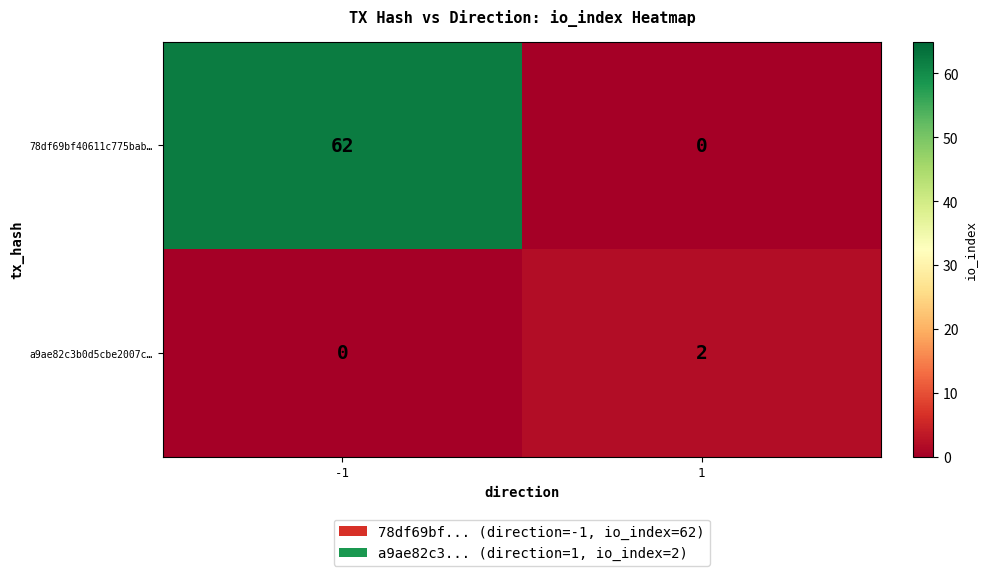

What is the spread (max minus min) of values at -1?

62